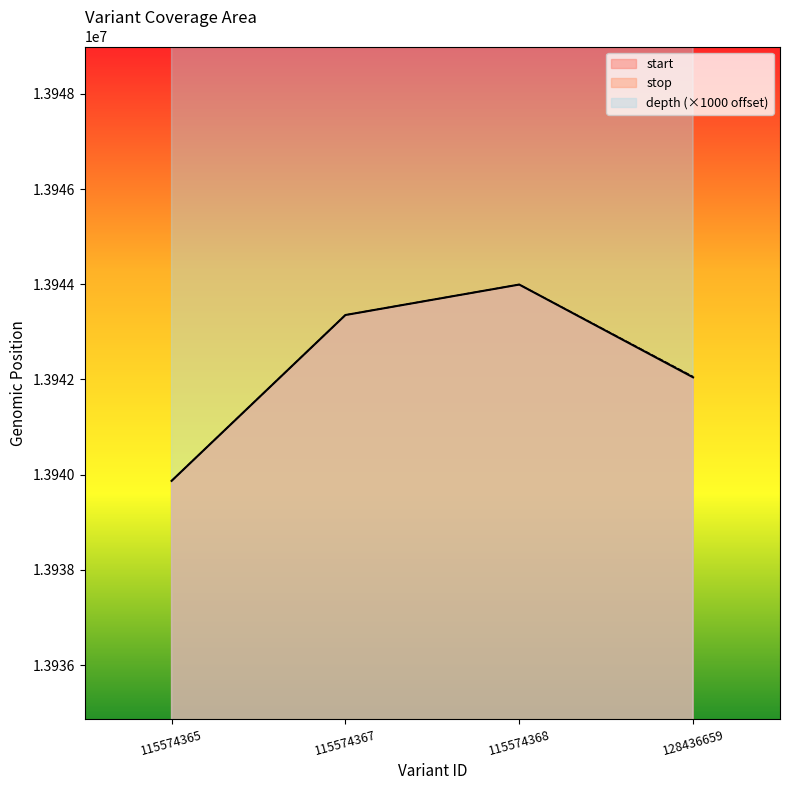

The stop series shows 13942061 at 128436659. True or false?

True